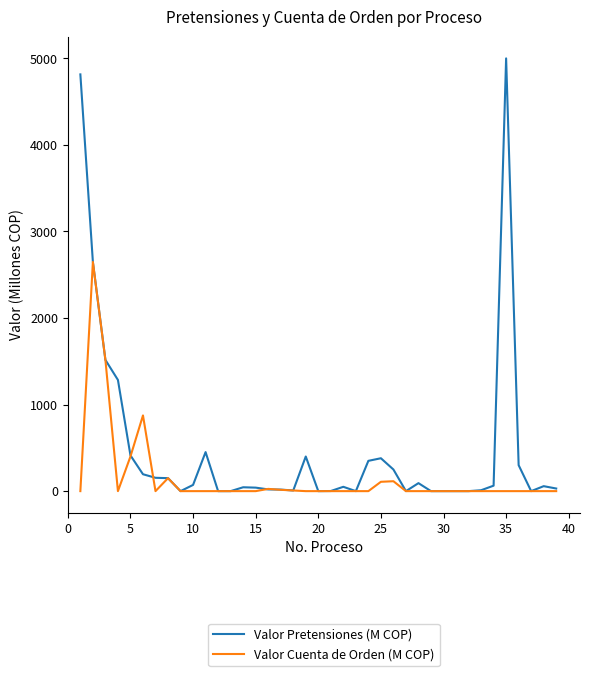

Rank the series by their maximum value, from highest to lowest.

Valor Pretensiones (M COP), Valor Cuenta de Orden (M COP)